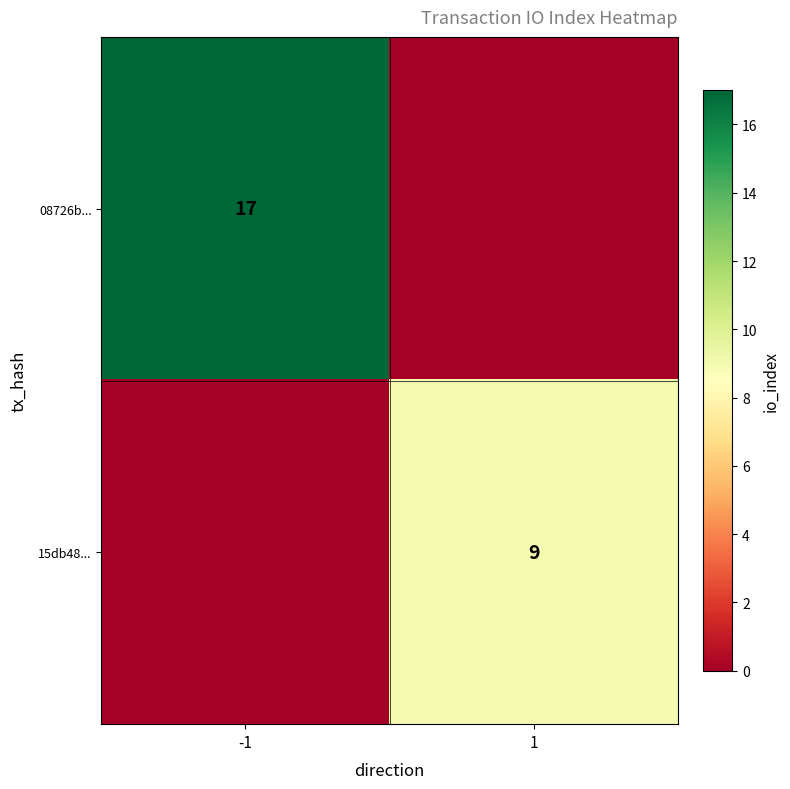

The value of 08726b... at -1 is 10. True or false?

False